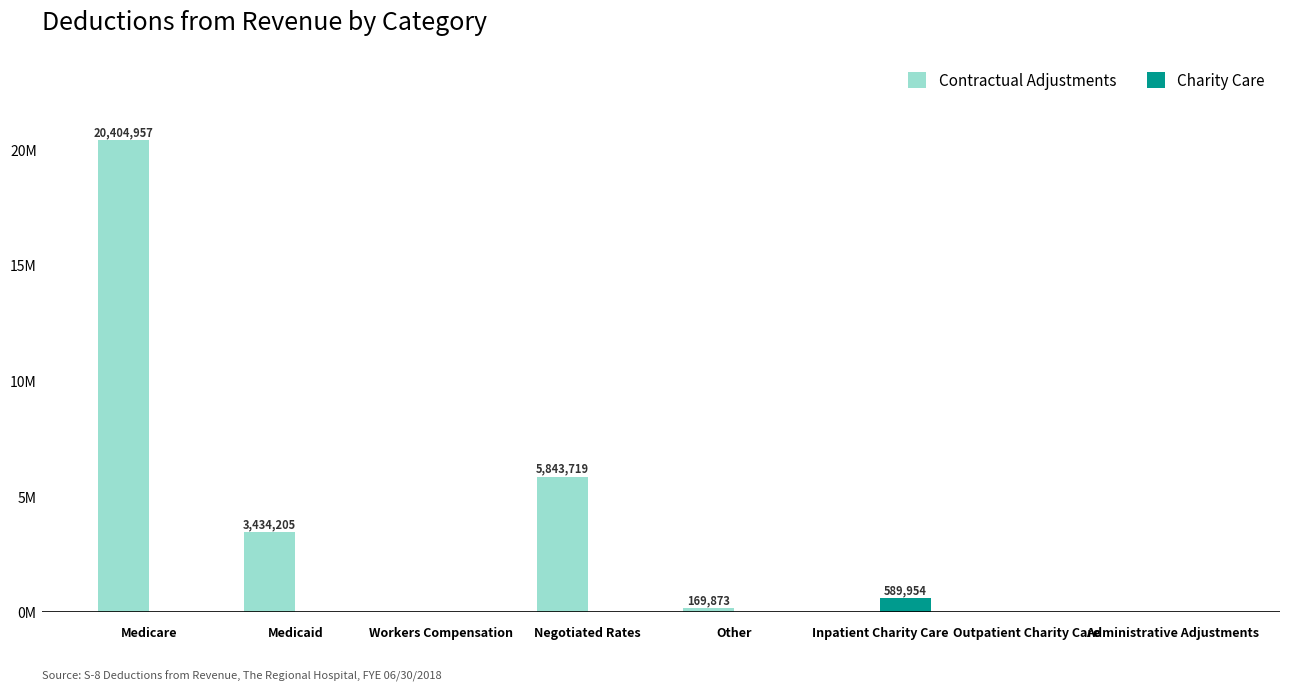

Rank the categories by Contractual Adjustments value from lowest to highest.

Workers Compensation, Inpatient Charity Care, Outpatient Charity Care, Administrative Adjustments, Other, Medicaid, Negotiated Rates, Medicare